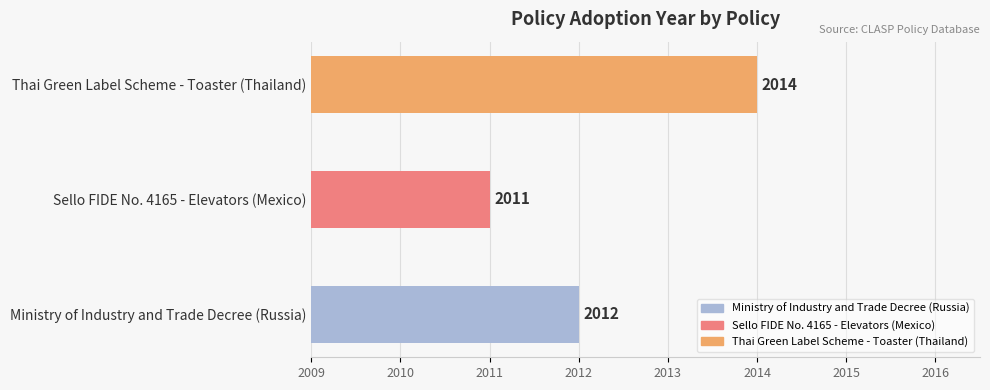

Count the values in the range 2011 to 2014.

3